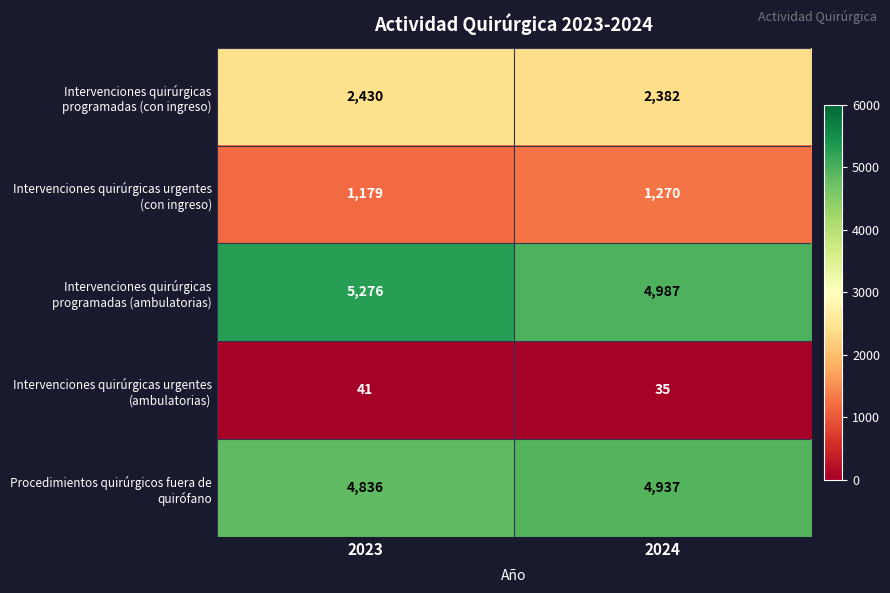

What is the maximum value shown in the chart?

5276